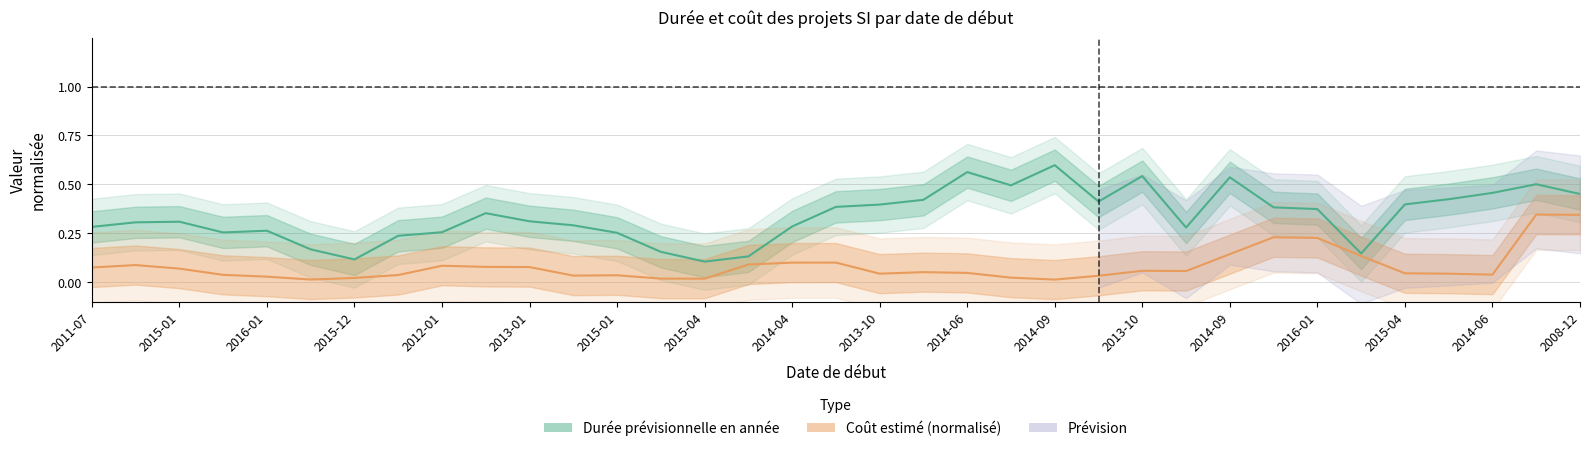

Rank the series by their average value, from highest to lowest.

Durée prévisionnelle en année, Coût estimé (normalisé)